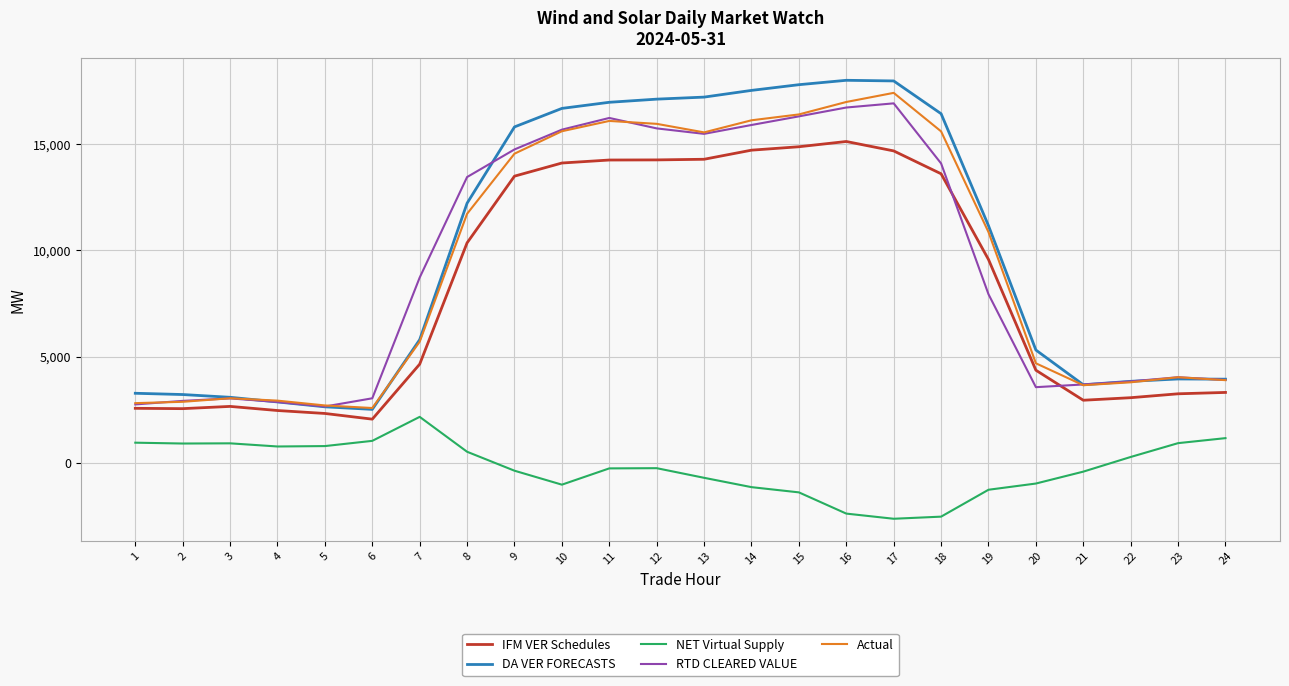

True or false: NET Virtual Supply and IFM VER Schedules intersect in this chart.

False